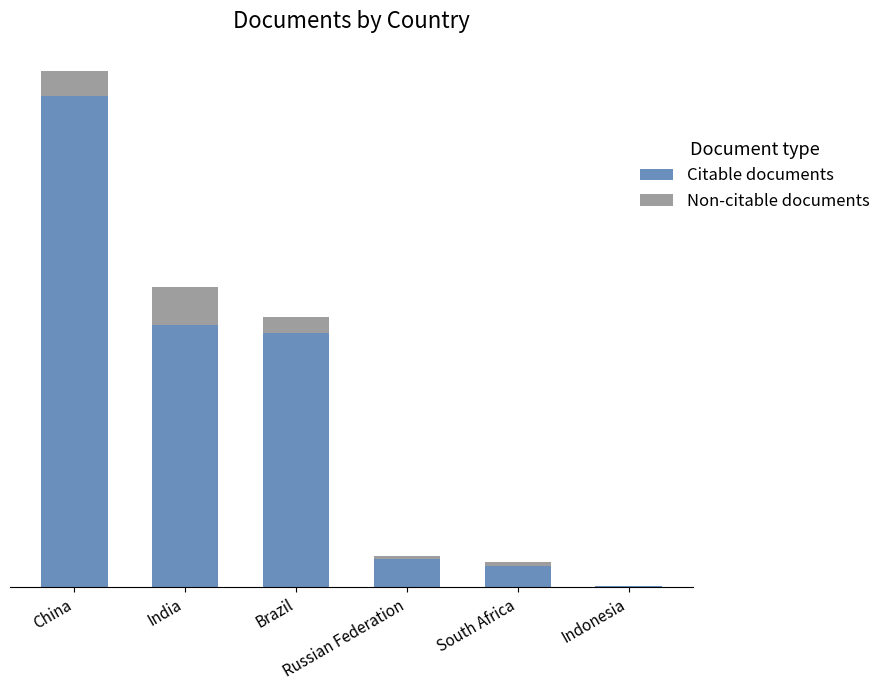

At which category is the sum across all series the highest?

China